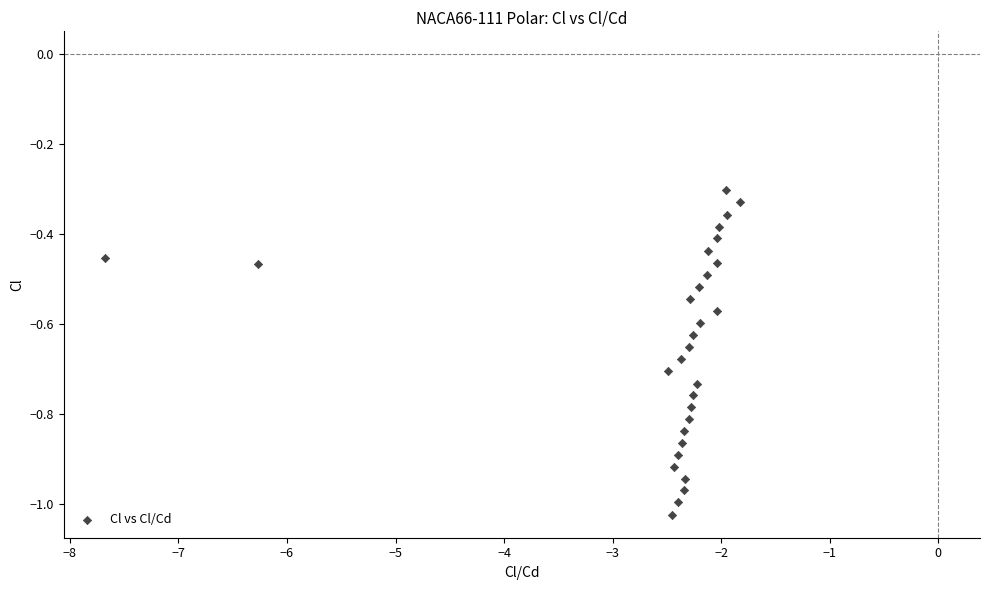

What is the range of Y values (max minus min)?

0.7